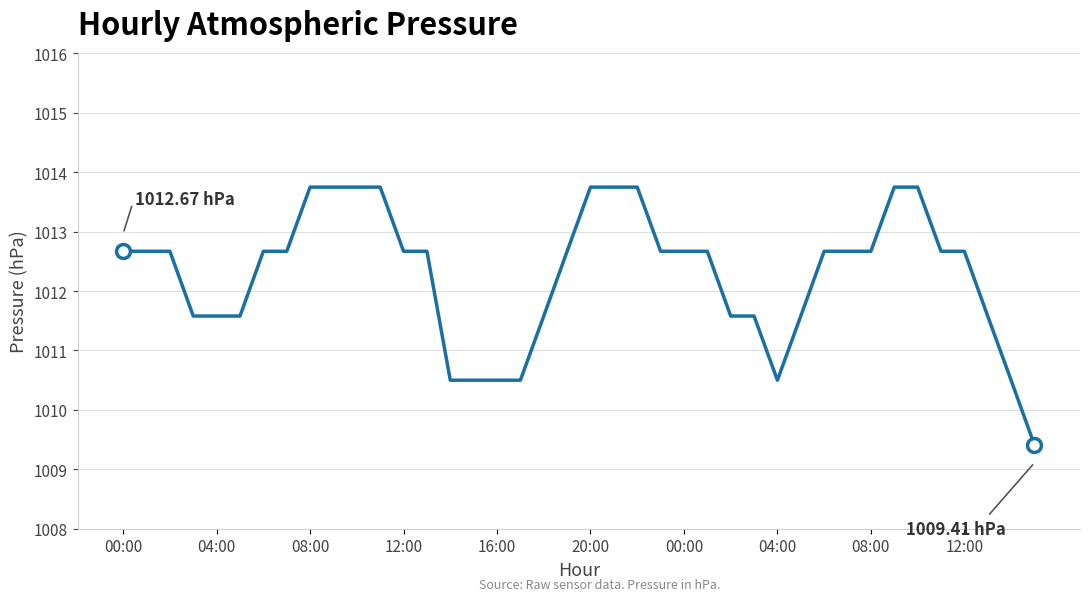

Does the chart have visible grid lines?

Yes